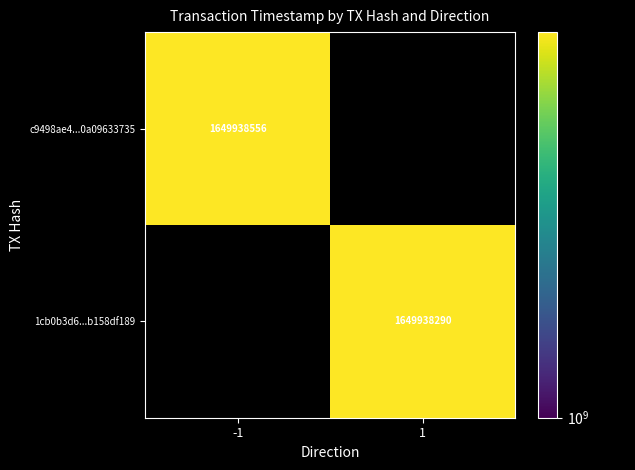

What is the difference between the second highest and minimum values in the 1cb0b3d6623e364915da2aef88681fb158df189 series?

9